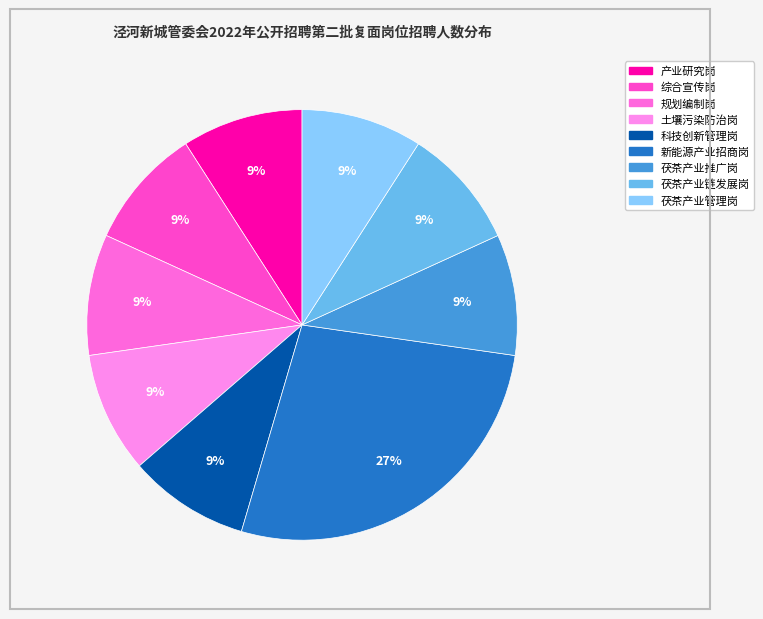

What percentage do 土壤污染防治岗 and 新能源产业招商岗 together represent?

36.4%